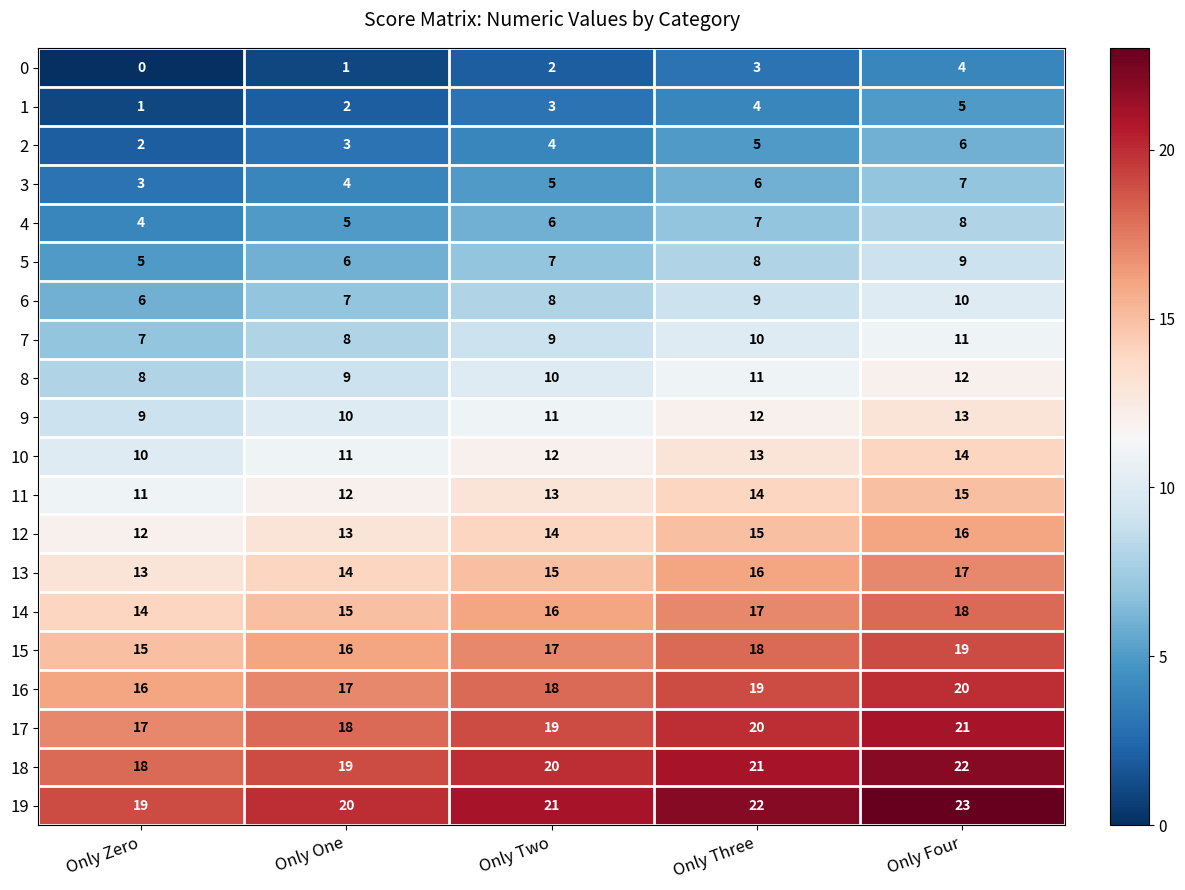

What is the greatest value displayed?

23